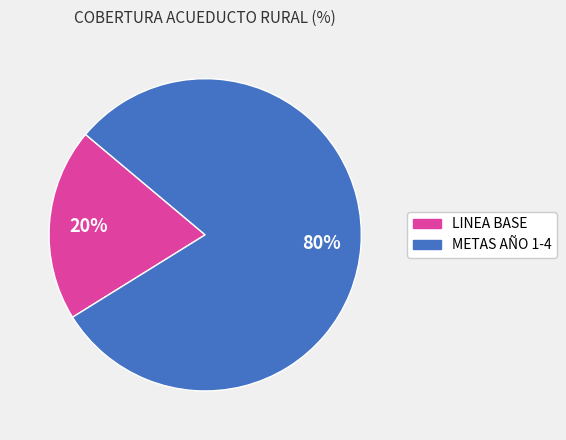

To the nearest percent, what is the difference between the METAS AÑO 1-4 and LINEA BASE slice percentages?

60%